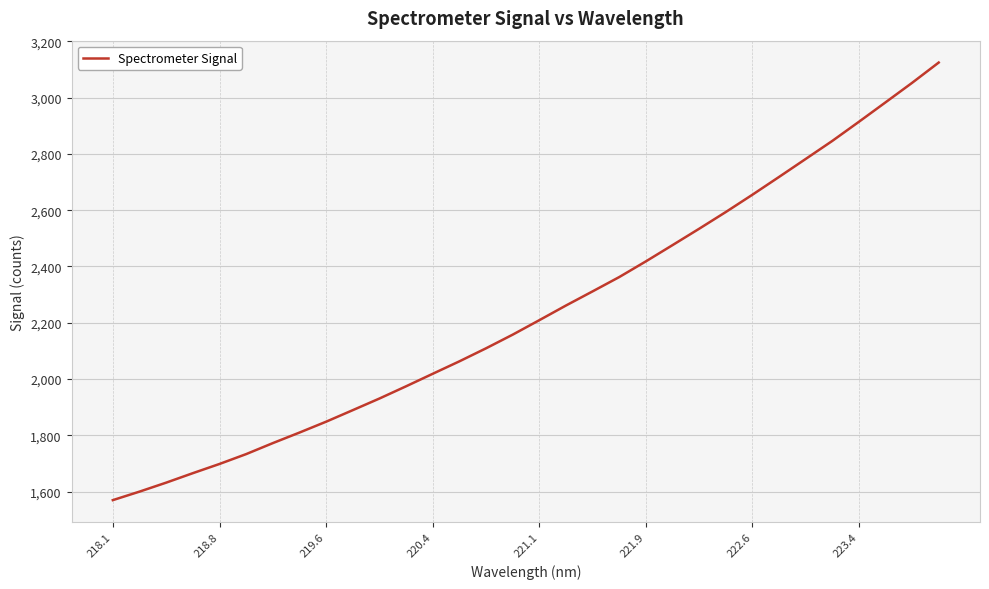

How many distinct data groups are displayed?

1